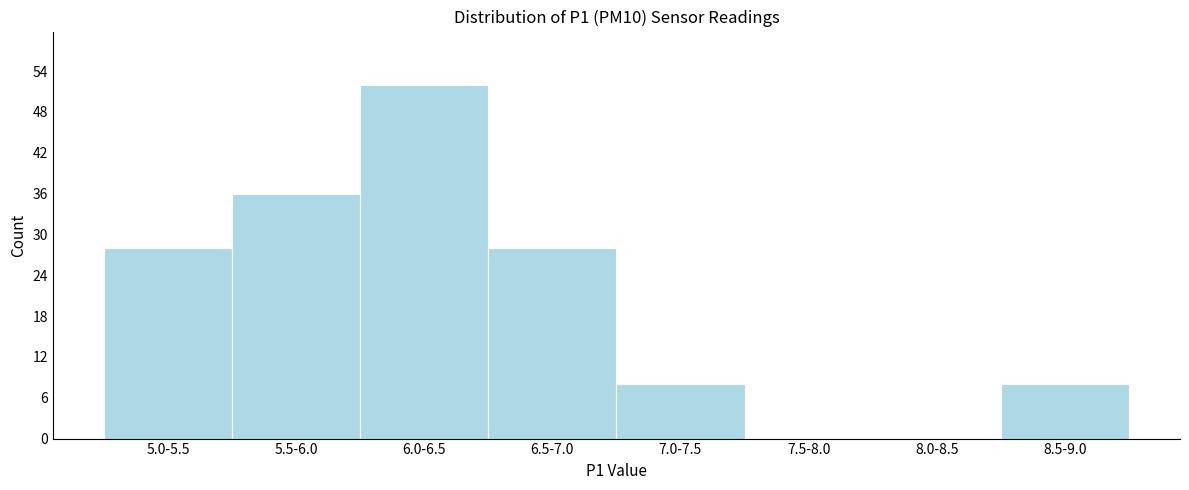

Reading right to left, list all the values displayed in this chart.

8.5-9.0=8	8.0-8.5=0	7.5-8.0=0	7.0-7.5=8	6.5-7.0=28	6.0-6.5=52	5.5-6.0=36	5.0-5.5=28